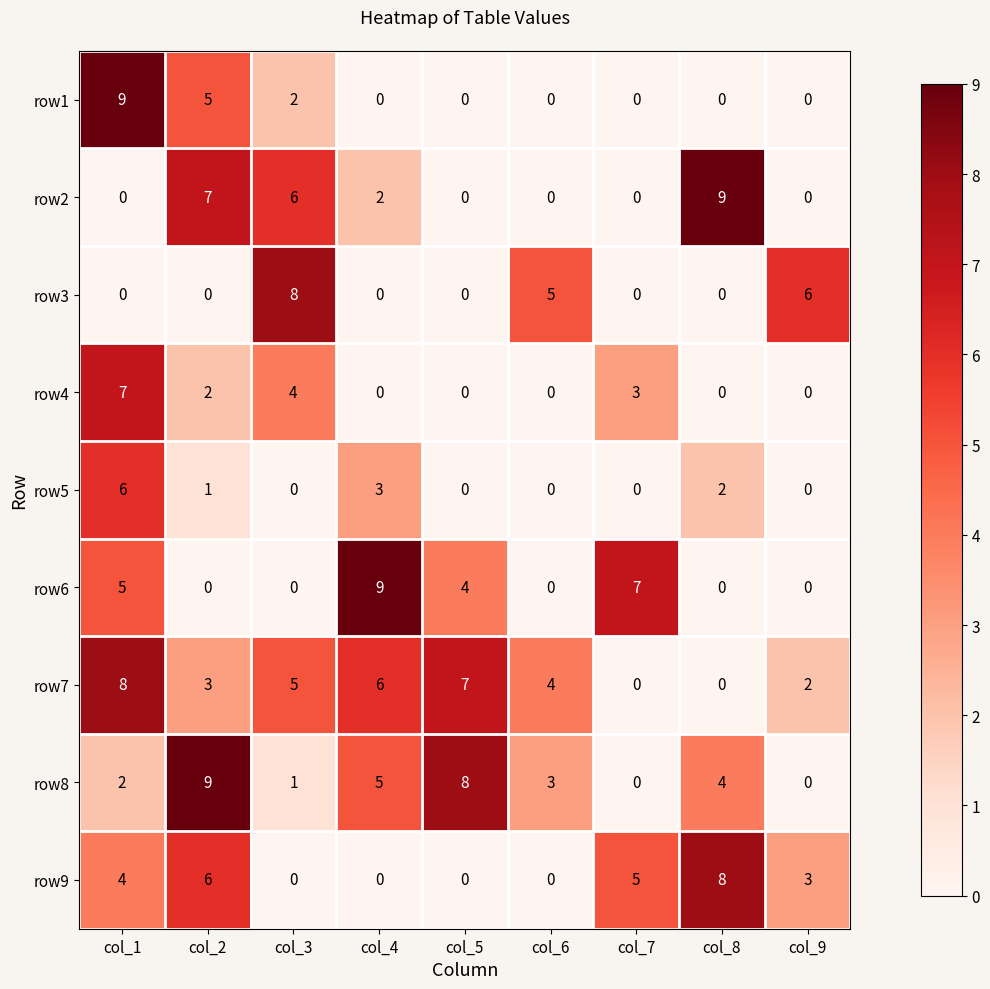

What is the average value of the row9 series?

3